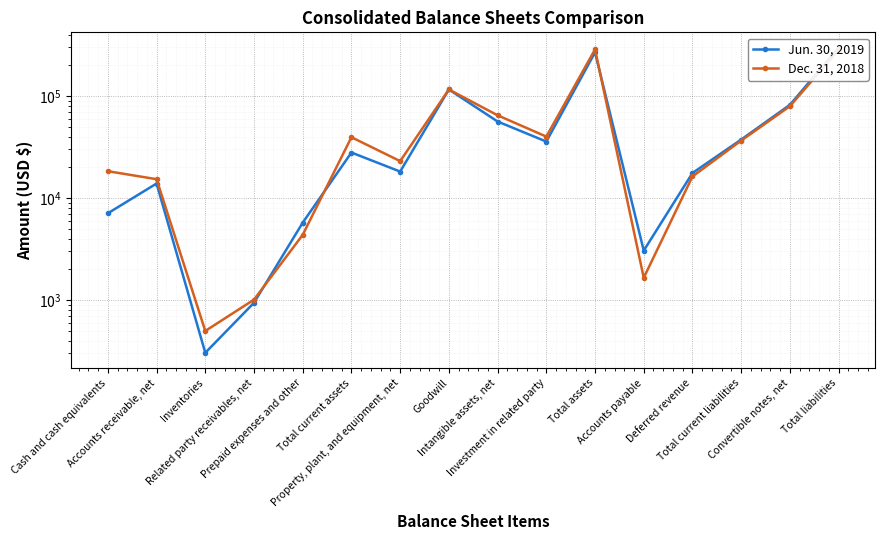

Reading left to right, extract all data points from this chart.

Jun. 30, 2019: Cash and cash equivalents=7076	Accounts receivable, net=13858	Inventories=303	Related party receivables, net=938	Prepaid expenses and other=5726	Total current assets=27901	Property, plant, and equipment, net=18152	Goodwill=115930	Intangible assets, net=56242	Investment in related party=35749	Total assets=268046	Accounts payable=3047	Deferred revenue=17566	Total current liabilities=37419	Convertible notes, net=81957	Total liabilities=298542
Dec. 31, 2018: Cash and cash equivalents=18305	Accounts receivable, net=15286	Inventories=496	Related party receivables, net=1007	Prepaid expenses and other=4350	Total current assets=39444	Property, plant, and equipment, net=22978	Goodwill=115930	Intangible assets, net=64703	Investment in related party=40000	Total assets=286337	Accounts payable=1650	Deferred revenue=16263	Total current liabilities=36536	Convertible notes, net=79433	Total liabilities=283506